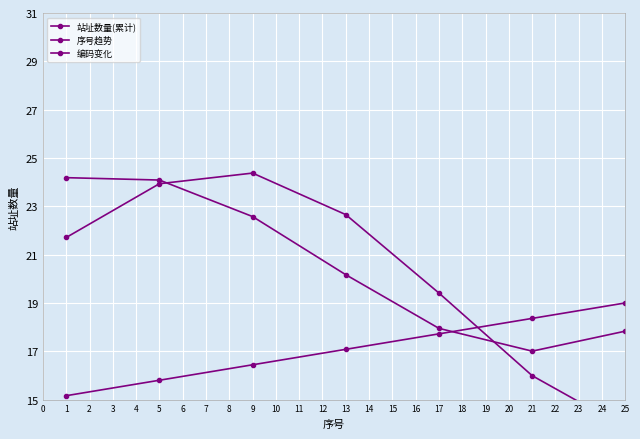

Where does the 站址数量(累计) series first go above 22?

11